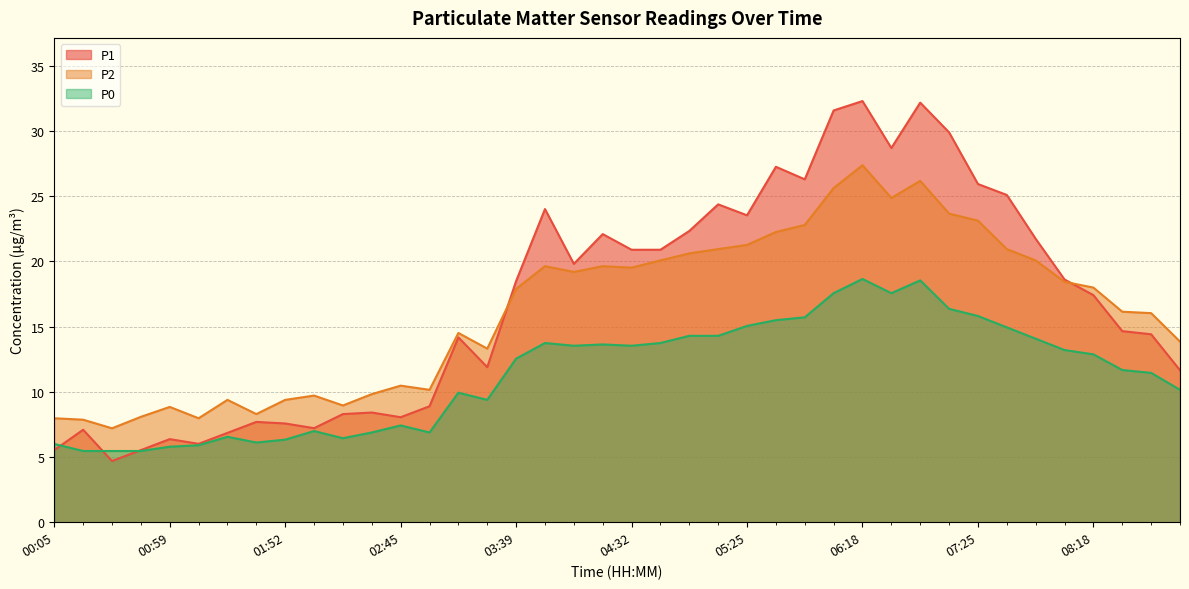

List the labels in order of P0 value, largest first.

06:18, 06:45, 06:05, 06:32, 07:12, 07:25, 05:52, 05:38, 05:25, 07:38, 04:58, 05:12, 07:52, 03:52, 04:45, 04:18, 04:05, 04:32, 08:05, 08:18, 03:39, 08:45, 08:58, 09:12, 03:12, 03:25, 02:45, 02:05, 02:32, 02:59, 01:25, 02:19, 01:52, 01:39, 00:05, 01:12, 00:59, 00:19, 00:32, 00:45